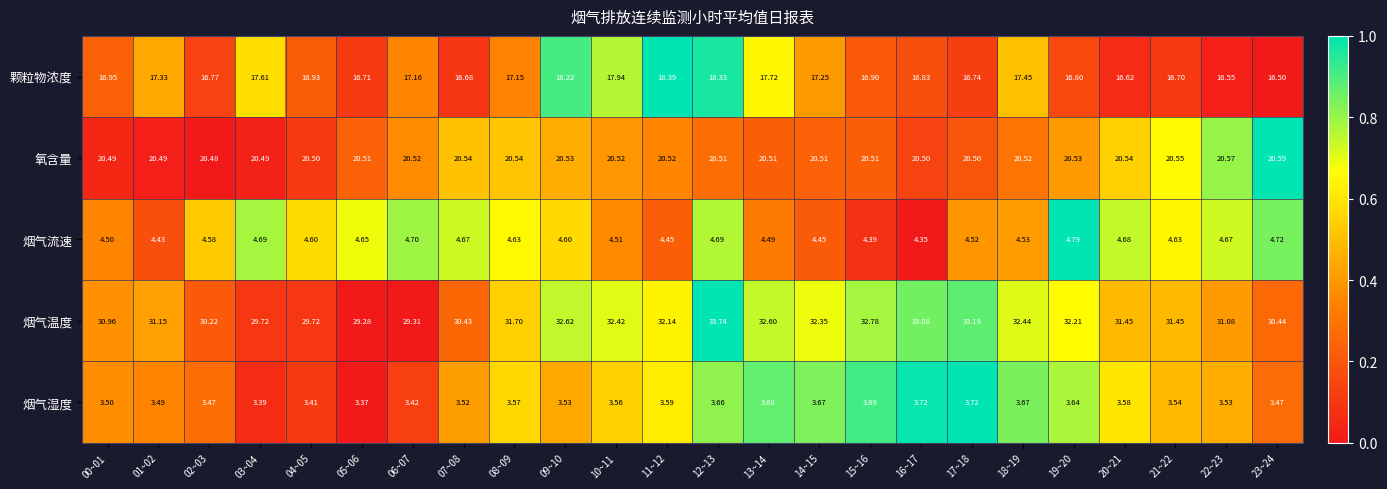

Which series has the largest total across all categories?

烟气温度